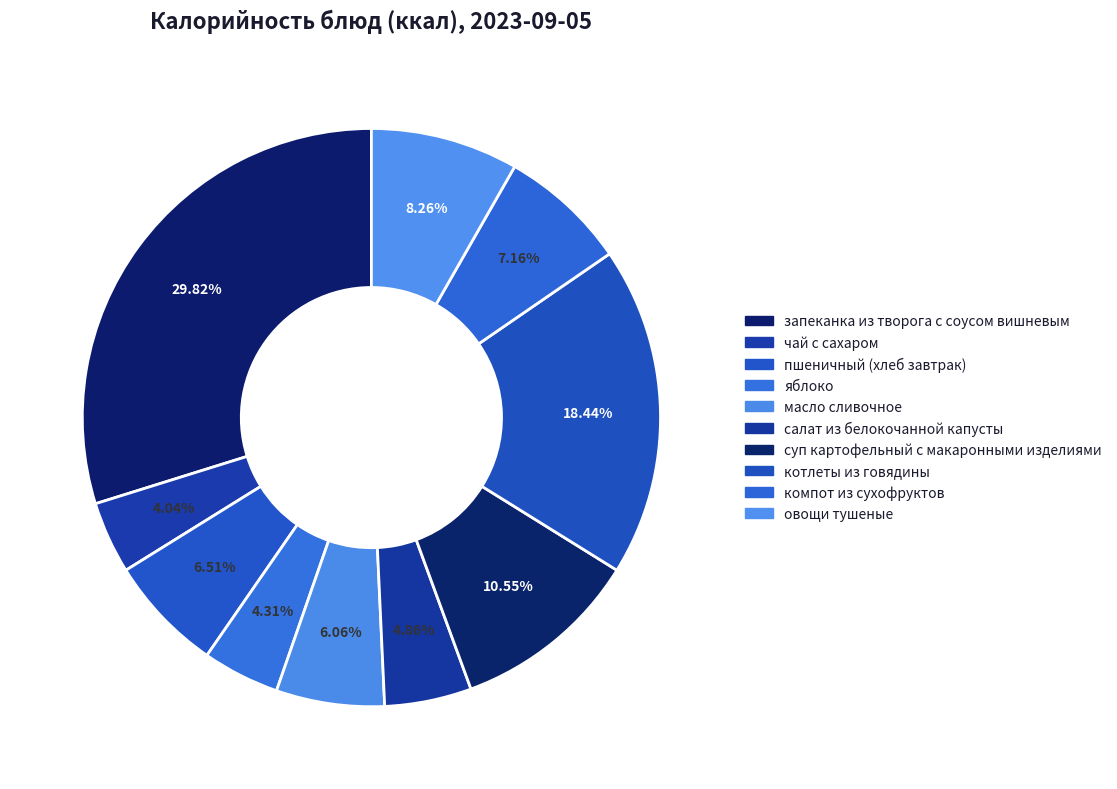

What percentage is the запеканка из творога с соусом вишневым slice, to the nearest percent?

30%